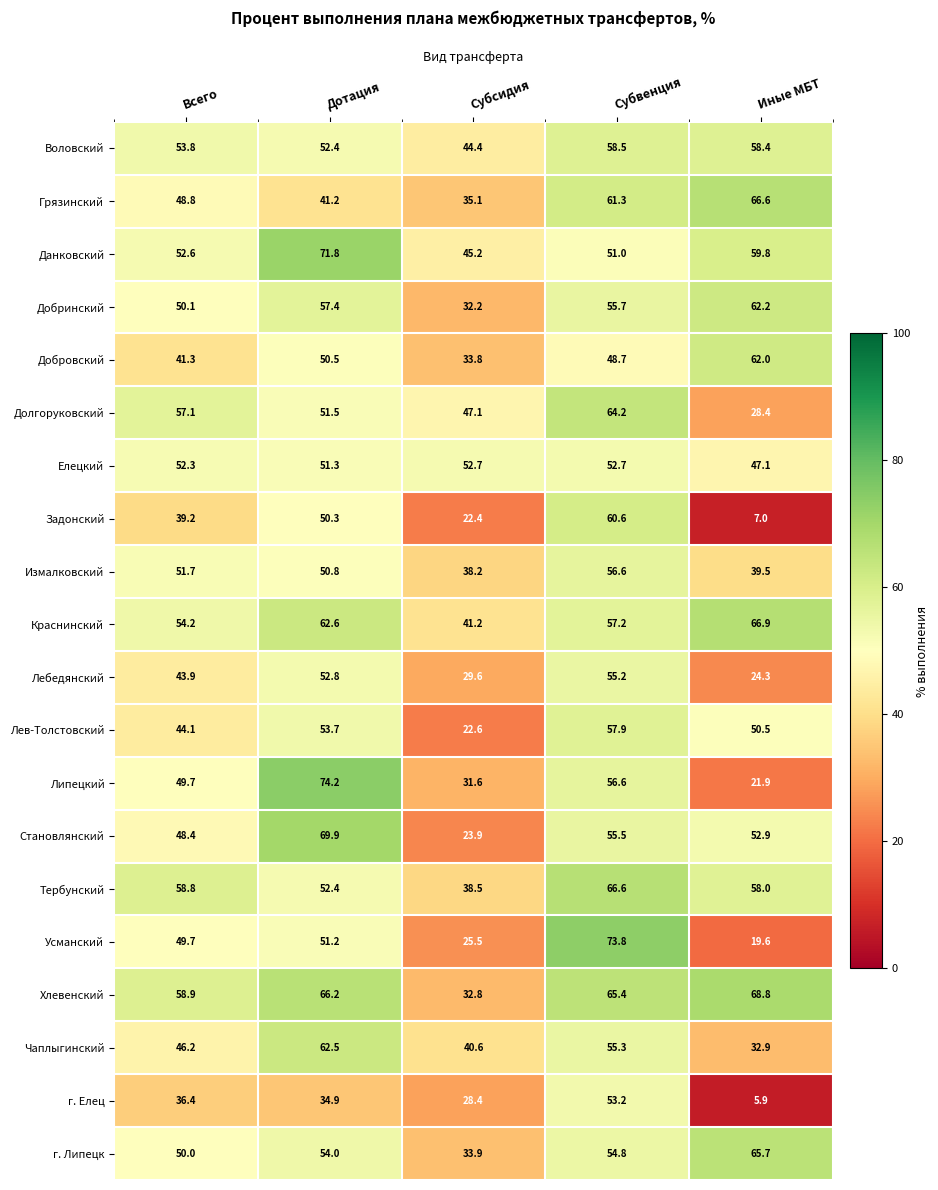

What is the difference between the highest and lowest values at Субвенция?

25.1